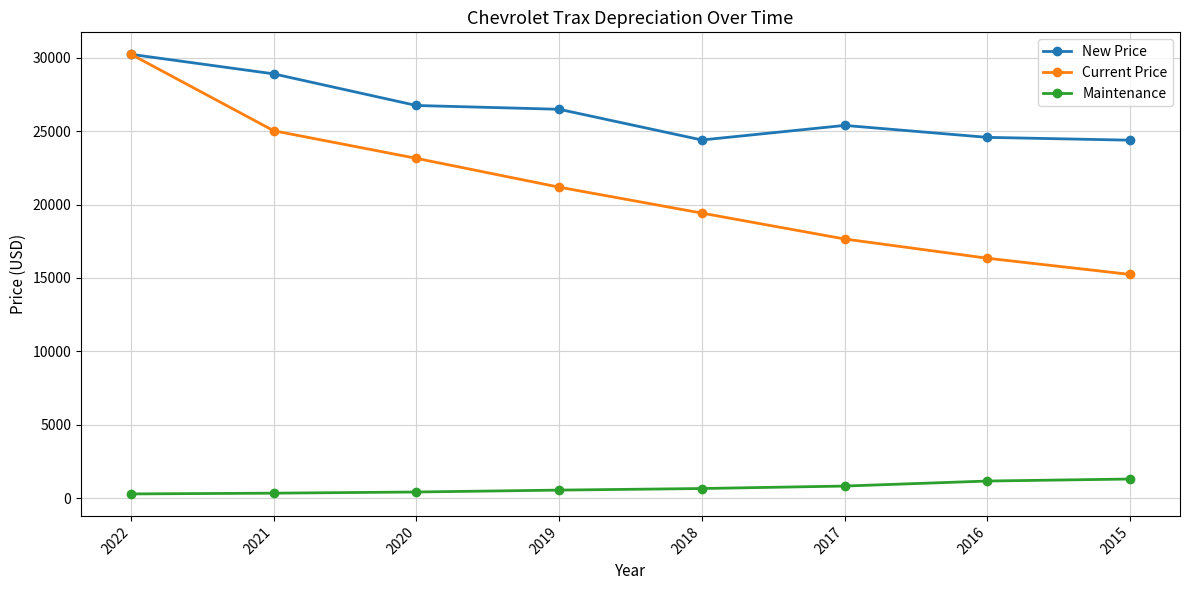

What is the value of the New Price point at the 3rd from the left?

26753